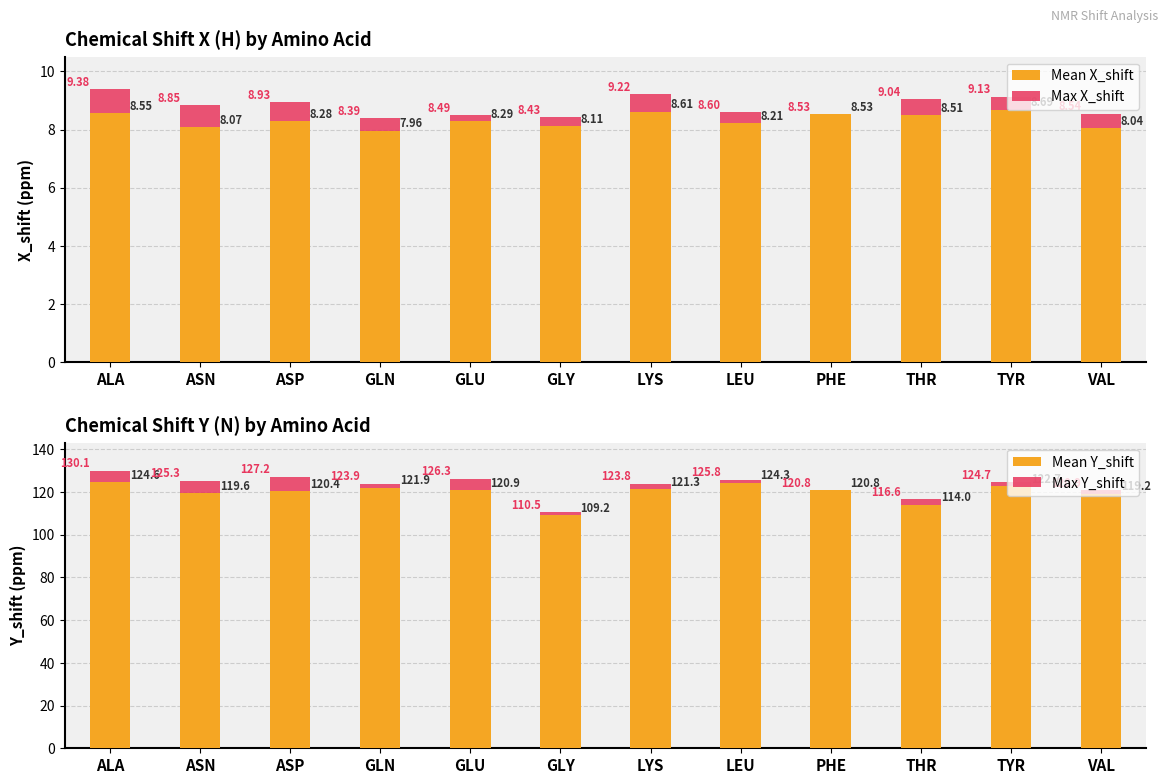

What is the total value across all series at PHE?

258.6